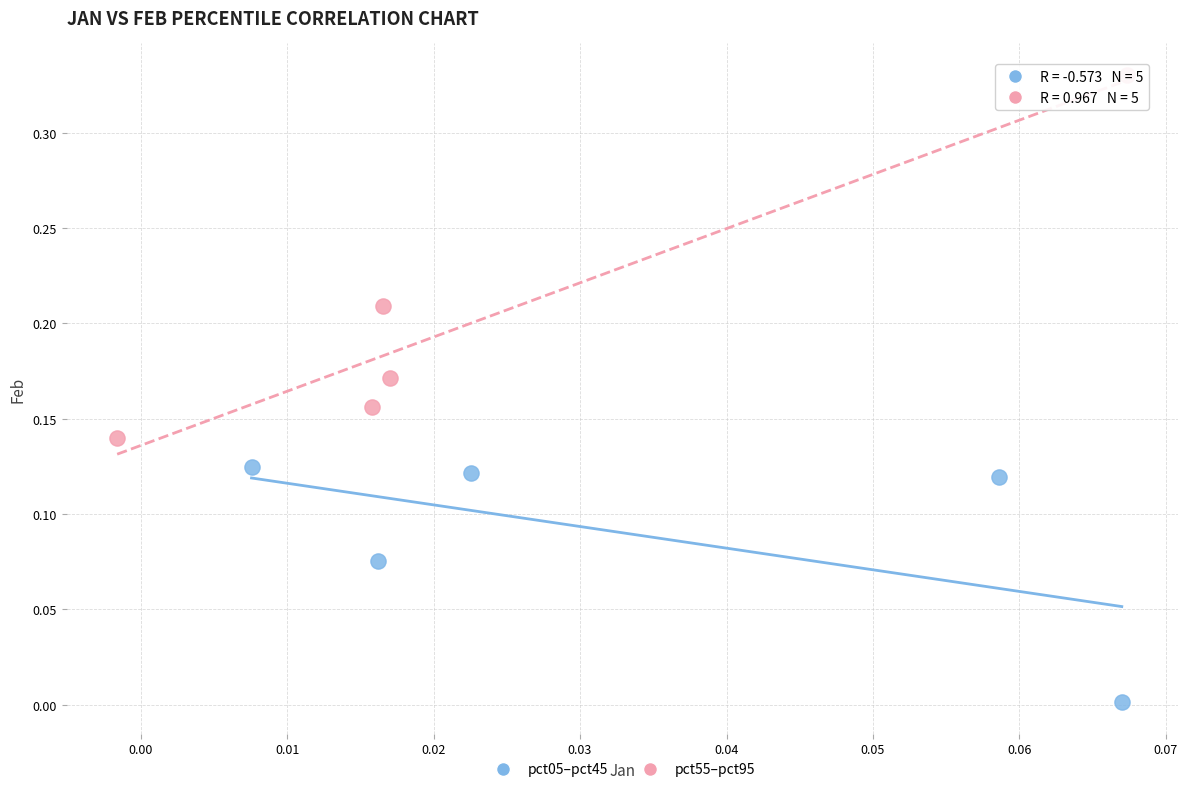

What are all the series names shown in the legend?

pct05–pct45, pct55–pct95